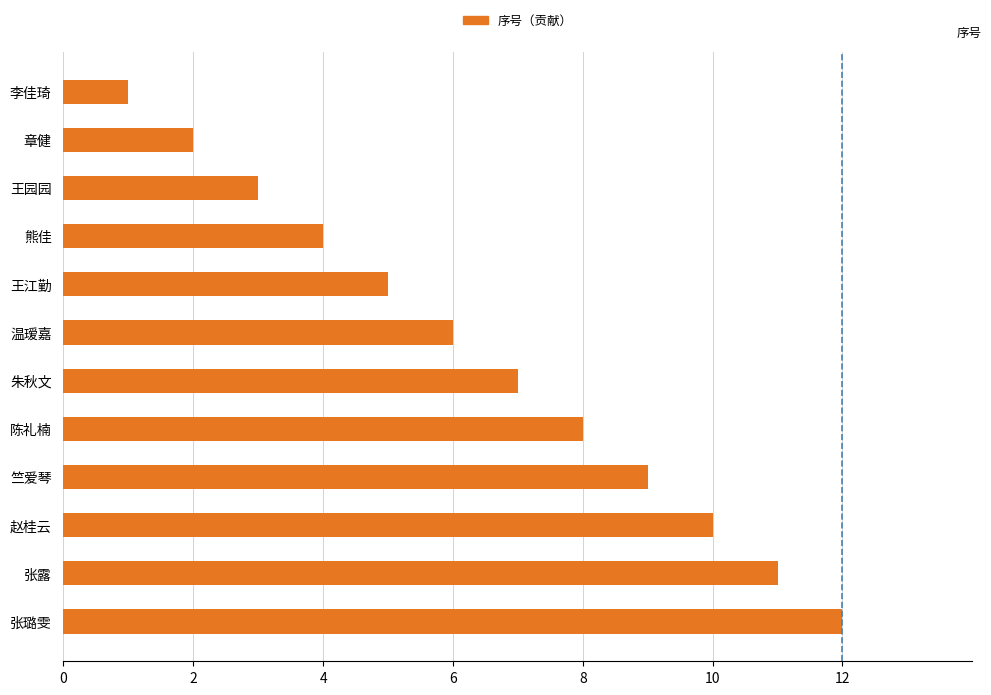

Approximately how many times larger is the value at 温瑷嘉 compared to 朱秋文?

0.9